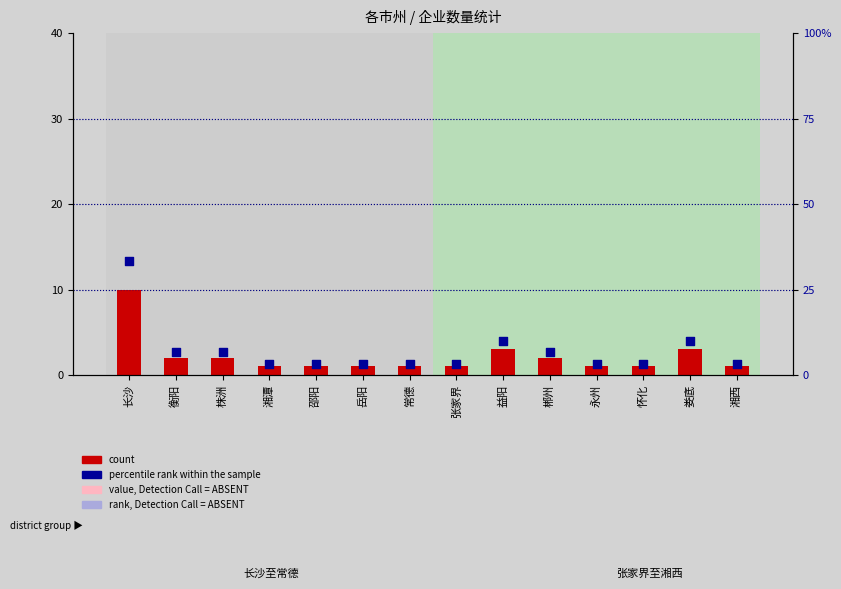

At which category is the sum across all series the highest?

长沙